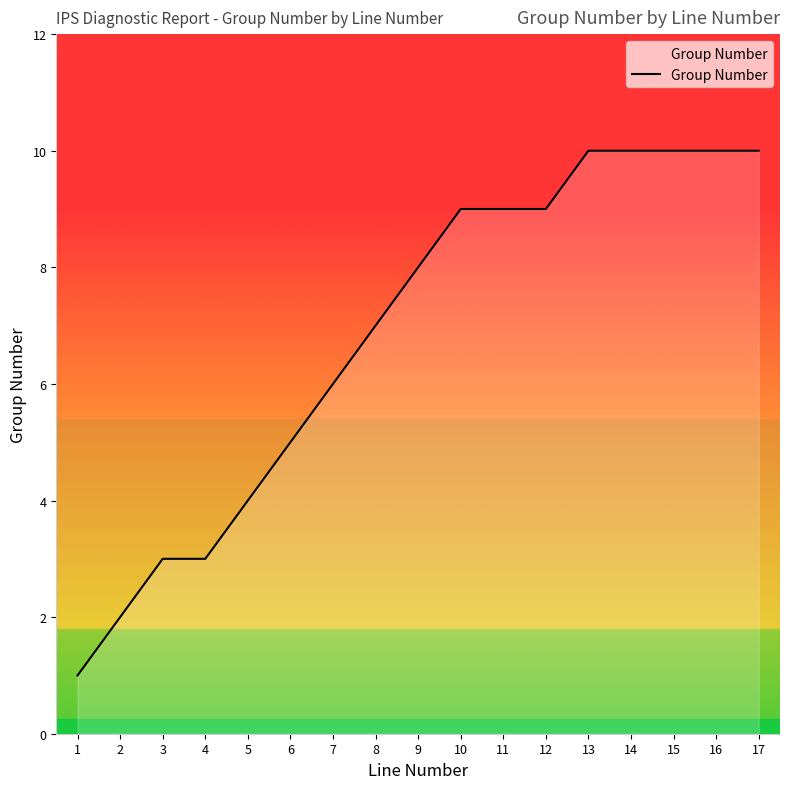

How many lines are shown in the chart?

1